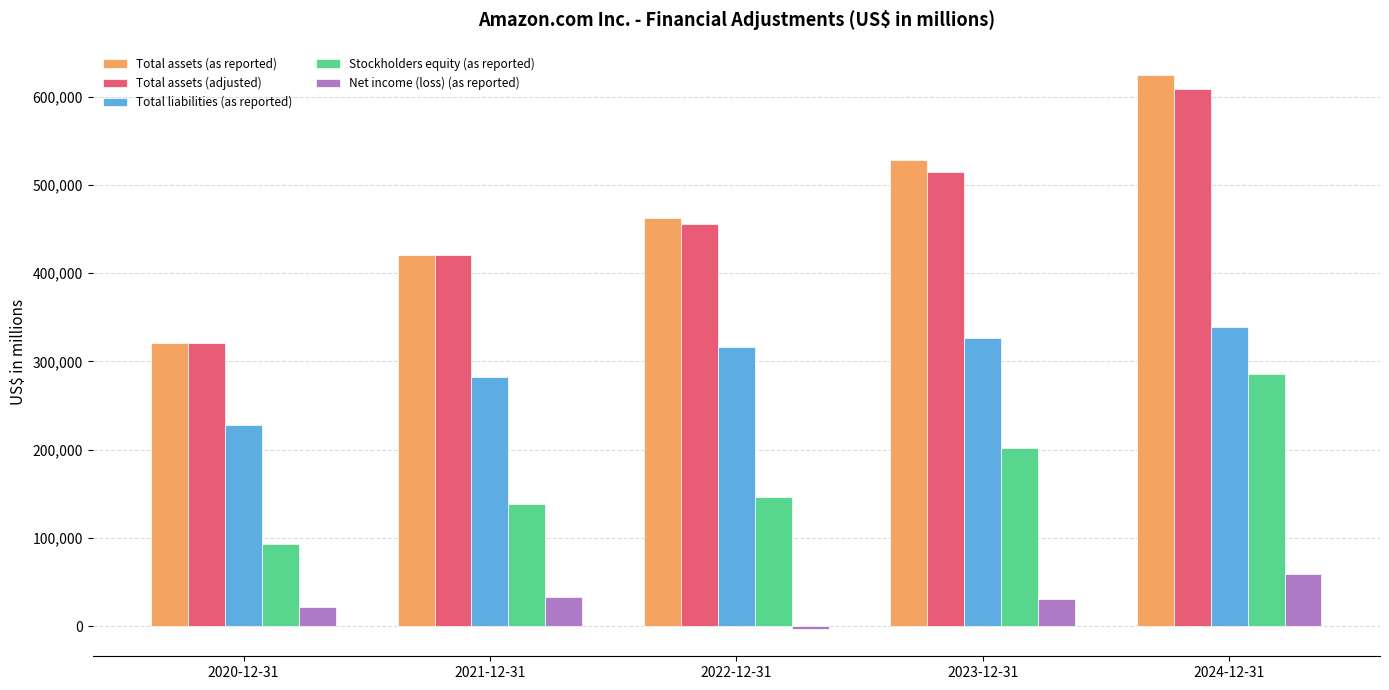

Between 2020-12-31 and 2024-12-31, which series saw the biggest shift?

Total assets (as reported)